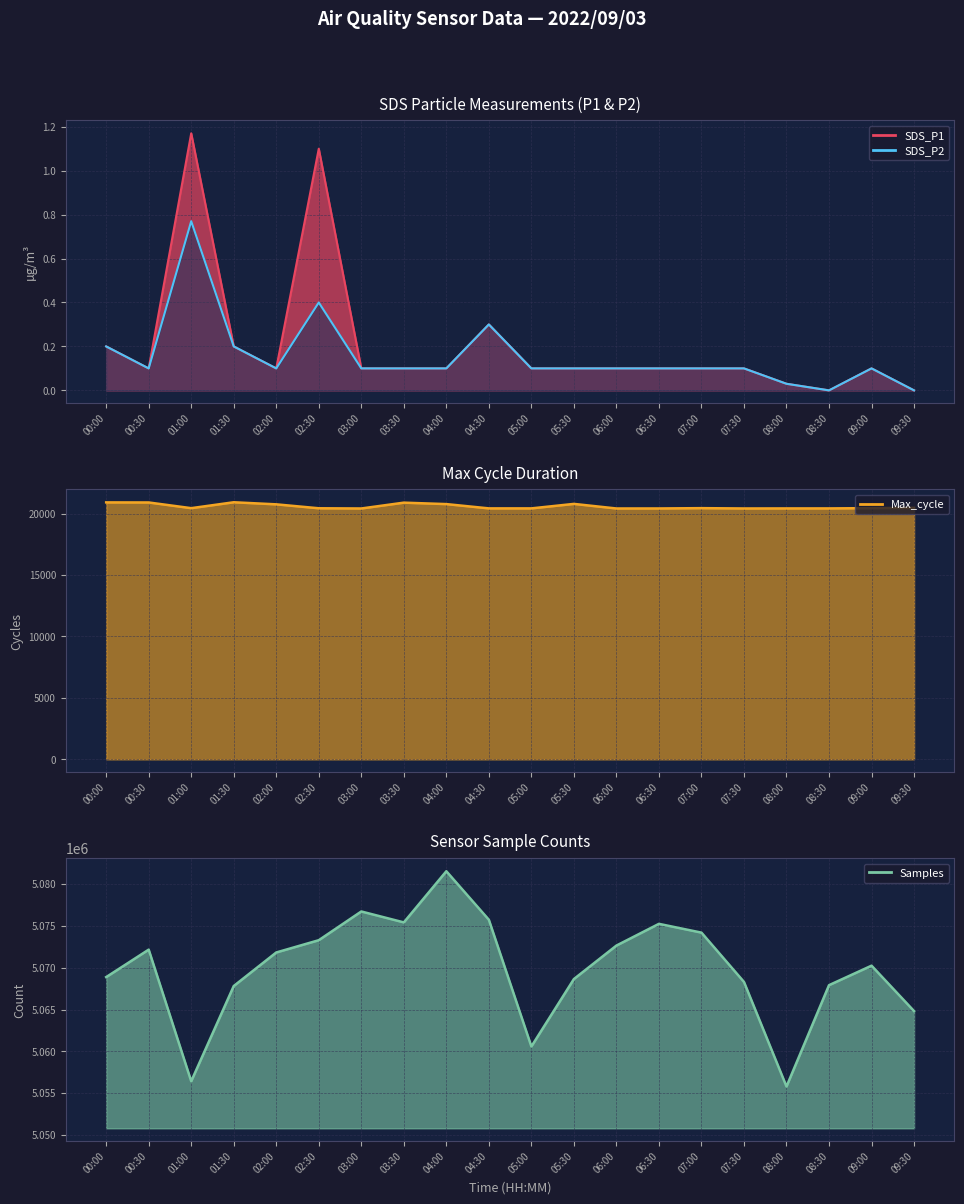

What is the difference between the SDS_P2 values at 00:00 and 09:30?

0.2